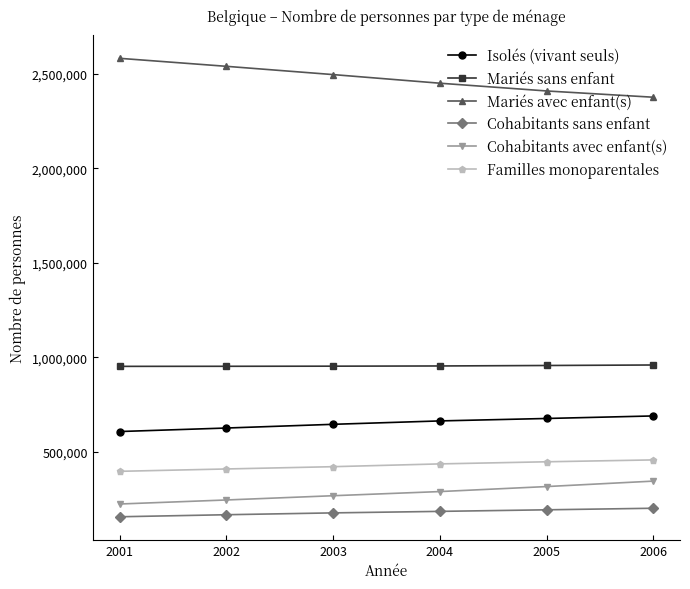

Which series has the largest total across all categories?

Mariés avec enfant(s)